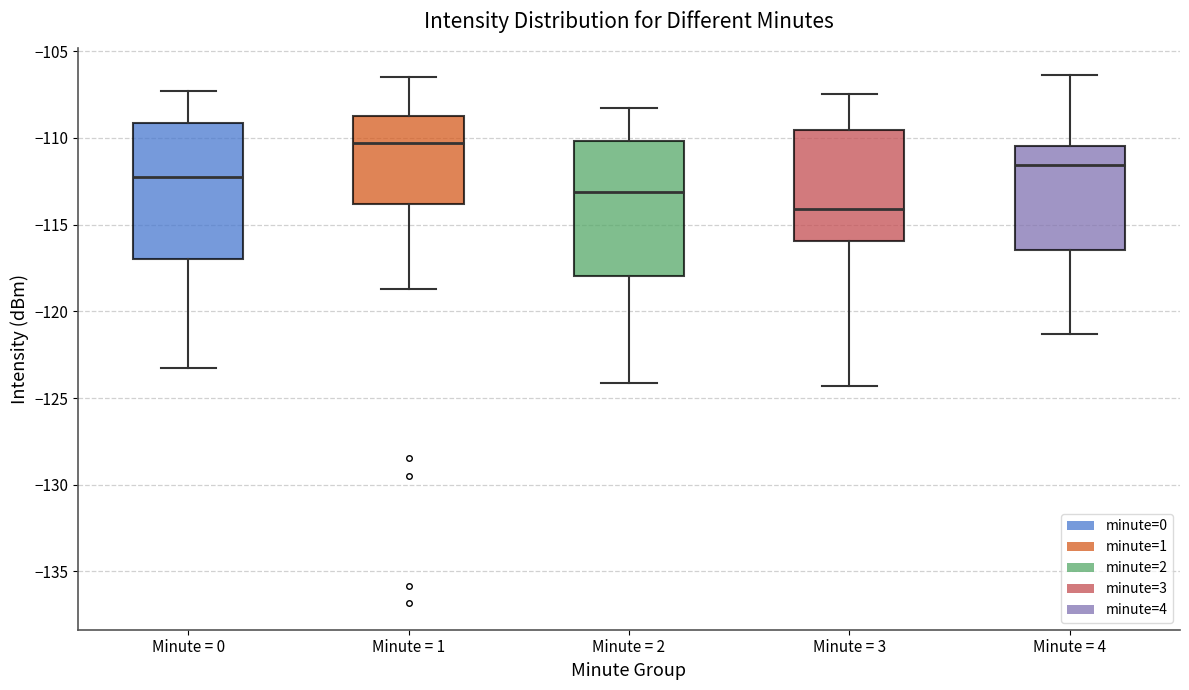

Reading left to right, transcribe this box plot: for each box, give where its median line is, the range the box spans, and where its two whiskers end, as read against the y-axis. The values are not printed on the chart, so give them approximately, as read against the axis.

Minute = 0: median -112.5, box -117.0 to -109.0, whiskers -123.5 to -107.5
Minute = 1: median -110.5, box -114.0 to -108.5, whiskers -118.5 to -106.5
Minute = 2: median -113.0, box -118.0 to -110.0, whiskers -124.0 to -108.5
Minute = 3: median -114.0, box -116.0 to -109.5, whiskers -124.5 to -107.5
Minute = 4: median -111.5, box -116.5 to -110.5, whiskers -121.5 to -106.5